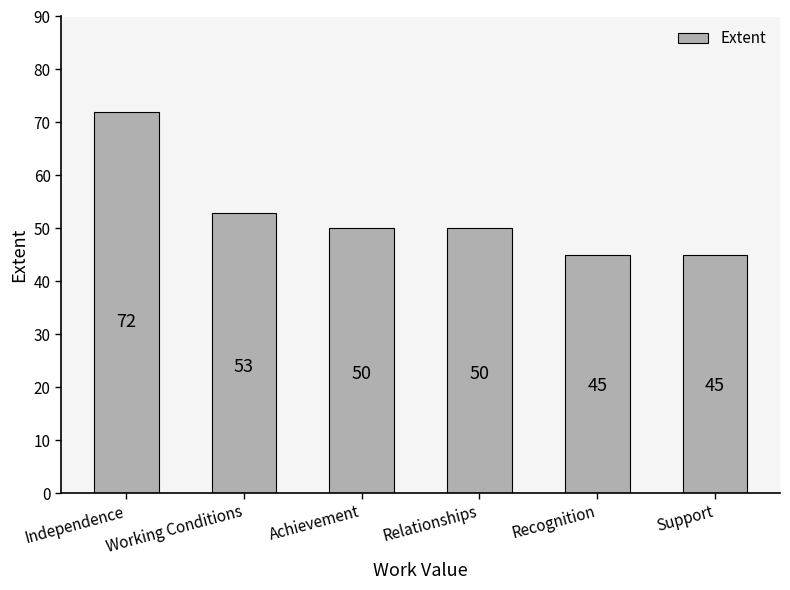

At which label is the value closest to 58?

Working Conditions